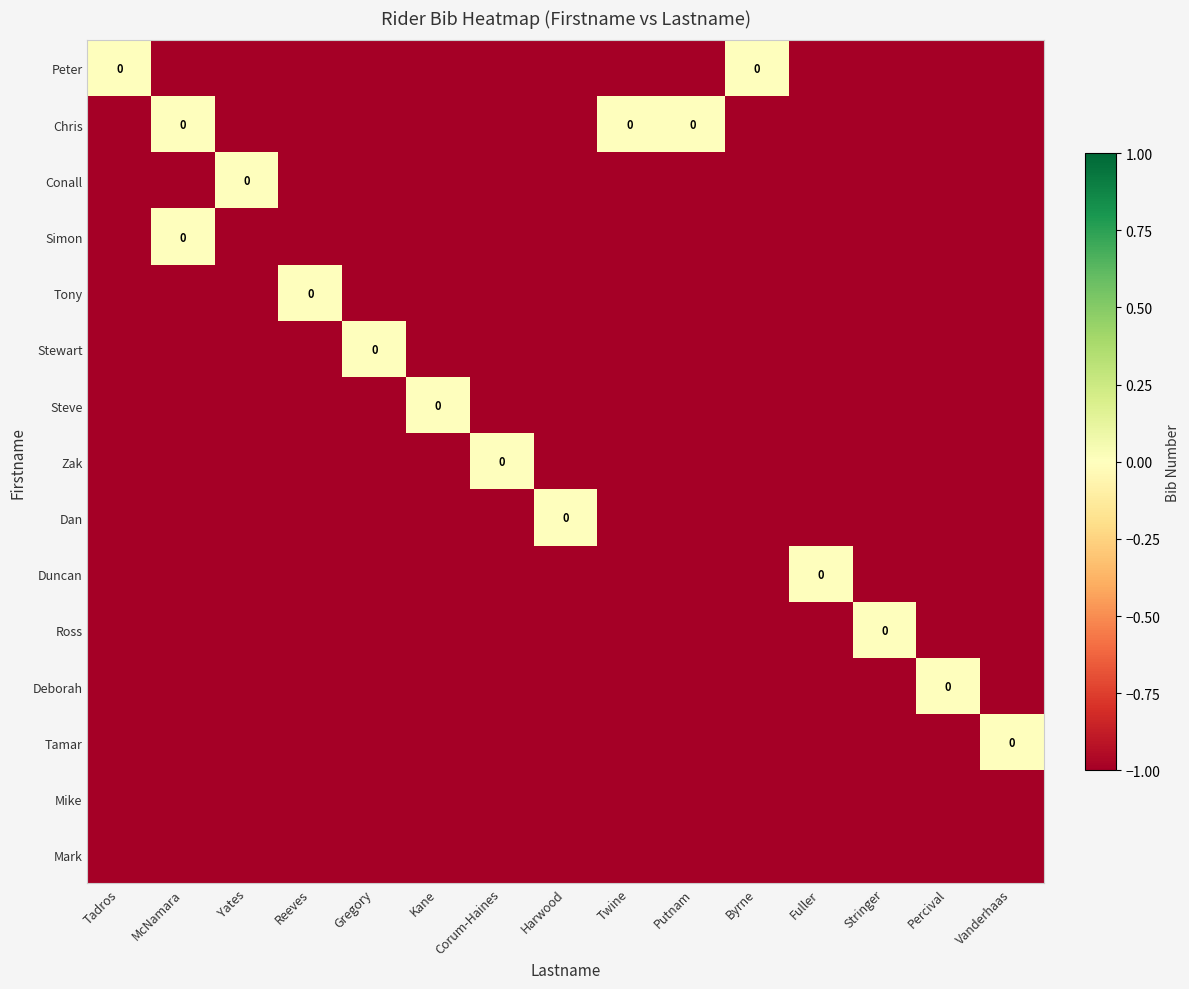

How many negative values does the Tamar series have?

14